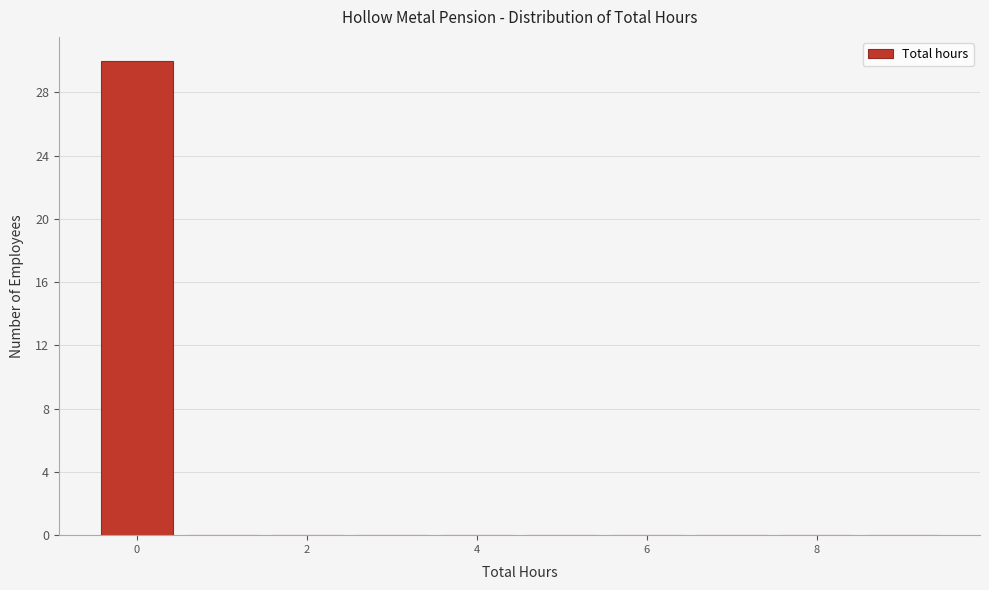

Reading left to right, transcribe this chart: for each bar, give the range it covers on the x-axis and its height. Neither the bar edges nor the heights are printed on the chart, so give them approximately, as read against the axes.

-0.5 to 0.5: 30
0.5 to 1.5: 0
1.5 to 2.5: 0
2.5 to 3.5: 0
3.5 to 4.5: 0
4.5 to 5.5: 0
5.5 to 6.5: 0
6.5 to 7.5: 0
7.5 to 8.5: 0
8.5 to 9.5: 0